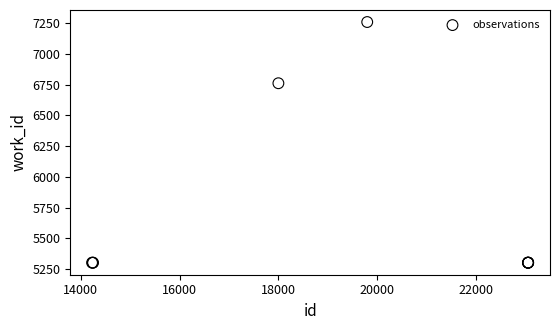

What Y value in the scatter plot is closest to 6280?

6761